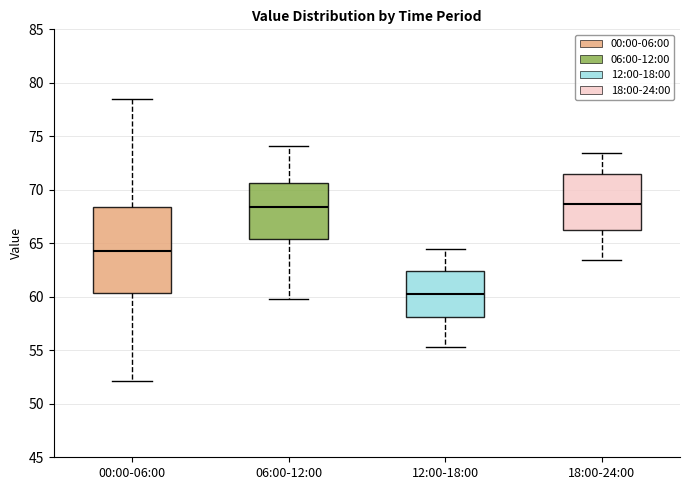

Where does the lower whisker of the box for 18:00-24:00 end on the y-axis? The values are not printed on the chart, so give them approximately, as read against the axis.

63.5